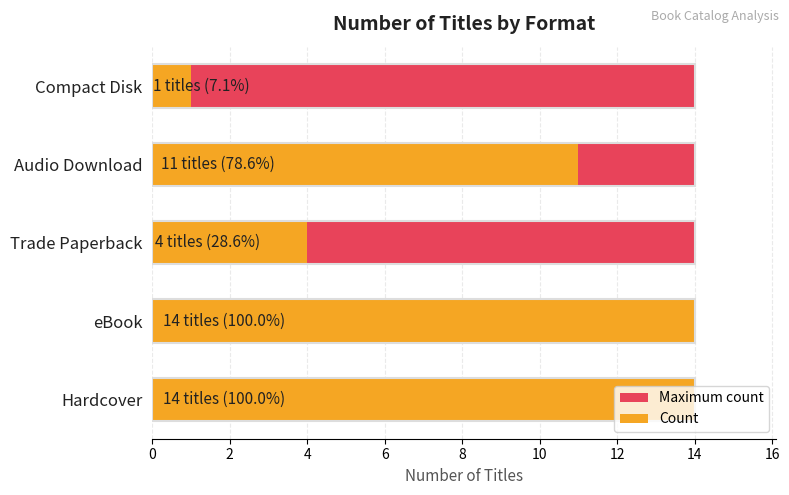

Count the number of categories in the chart.

5